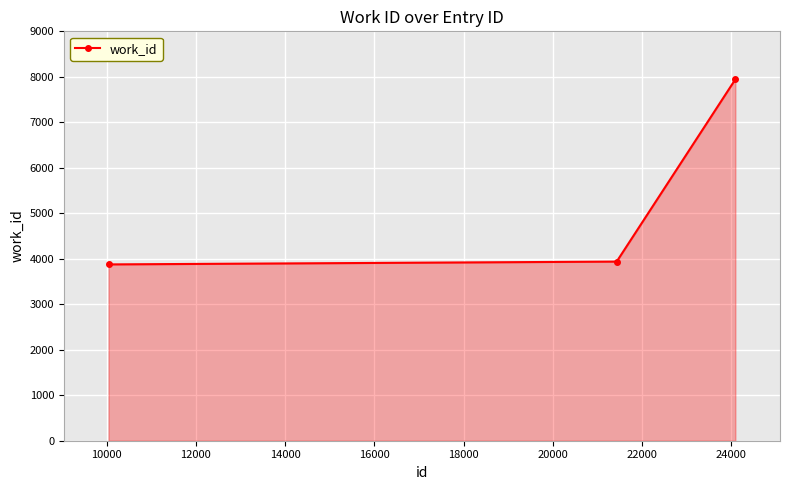

What is the value of the 2nd point from the left?

3938